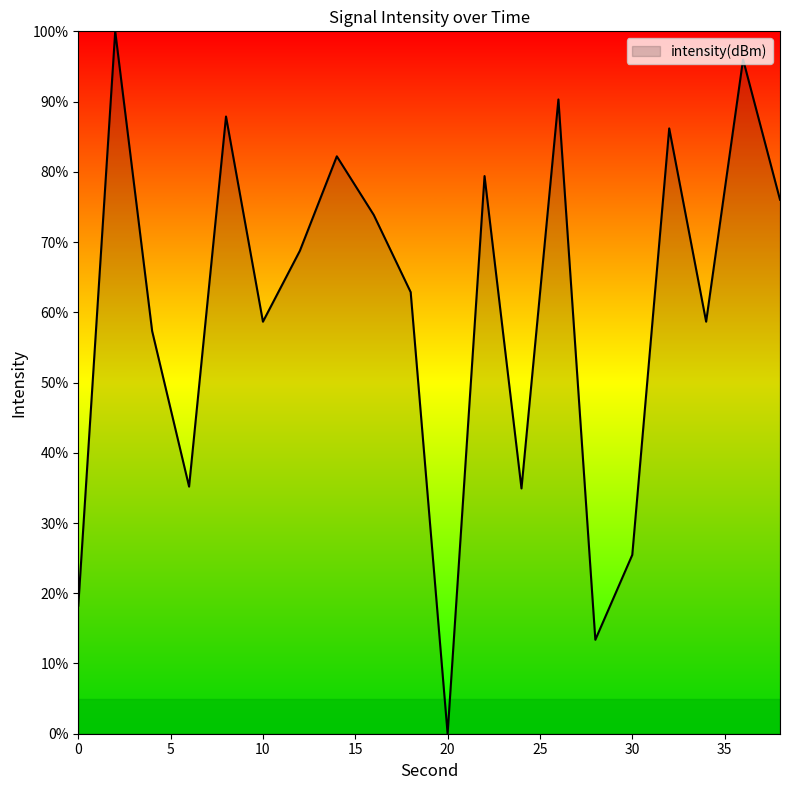

What is the maximum value shown in the chart?

100.0